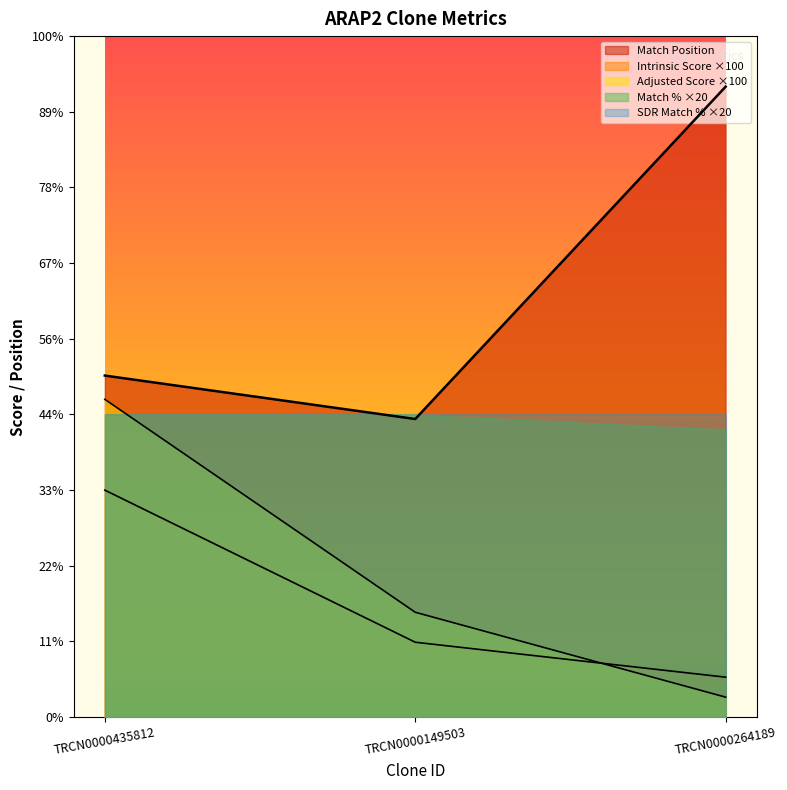

What is the maximum value for Match Position?

4166